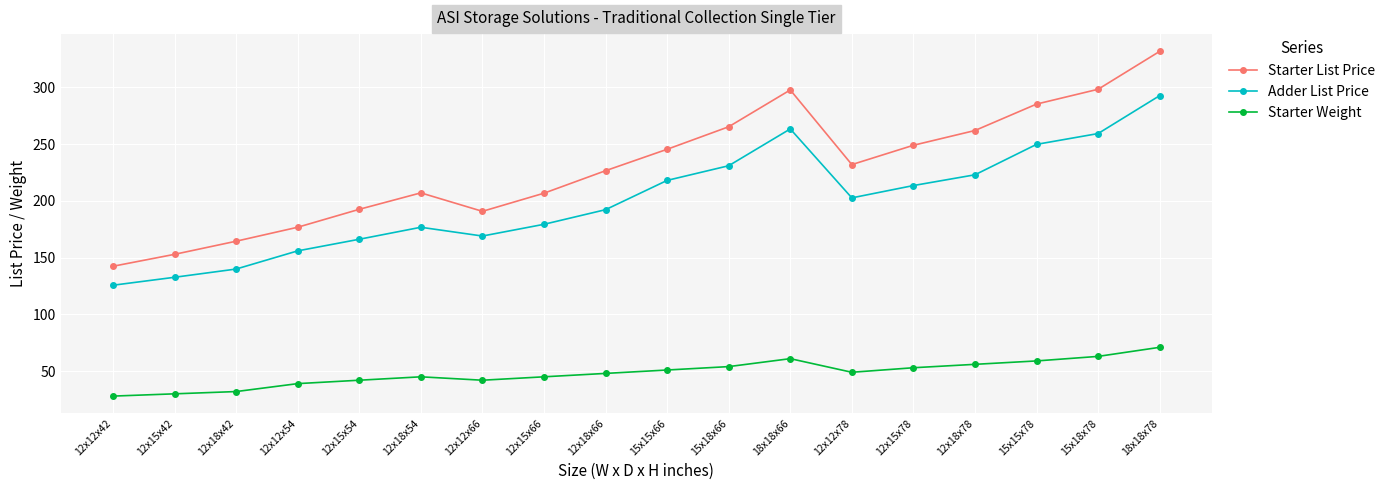

Rank the series by their maximum value, from highest to lowest.

Starter List Price, Adder List Price, Starter Weight